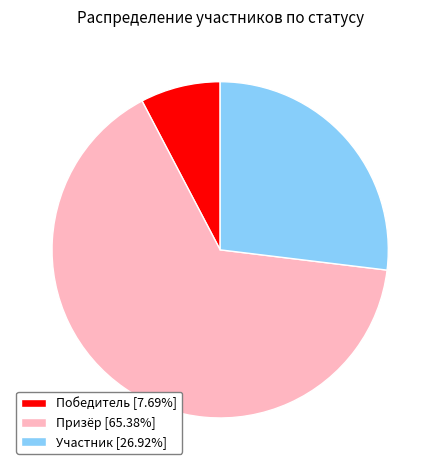

What is the largest slice in the pie chart?

Призёр